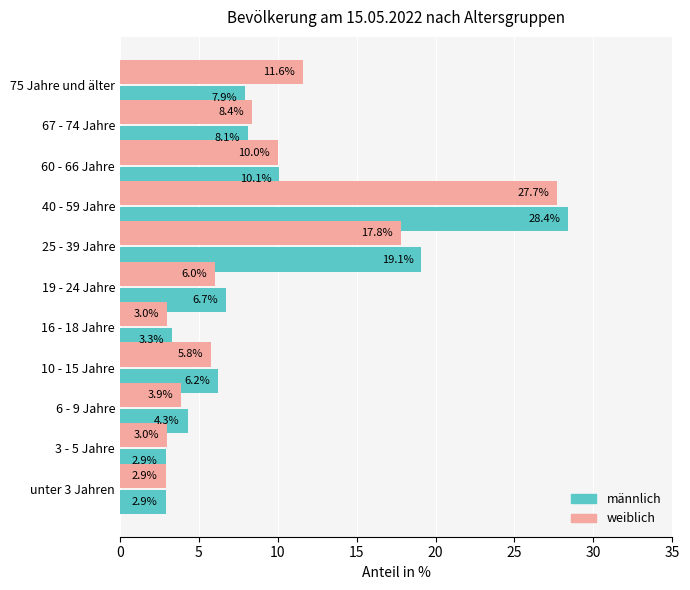

Where is männlich nearest to the value 15?

25 - 39 Jahre